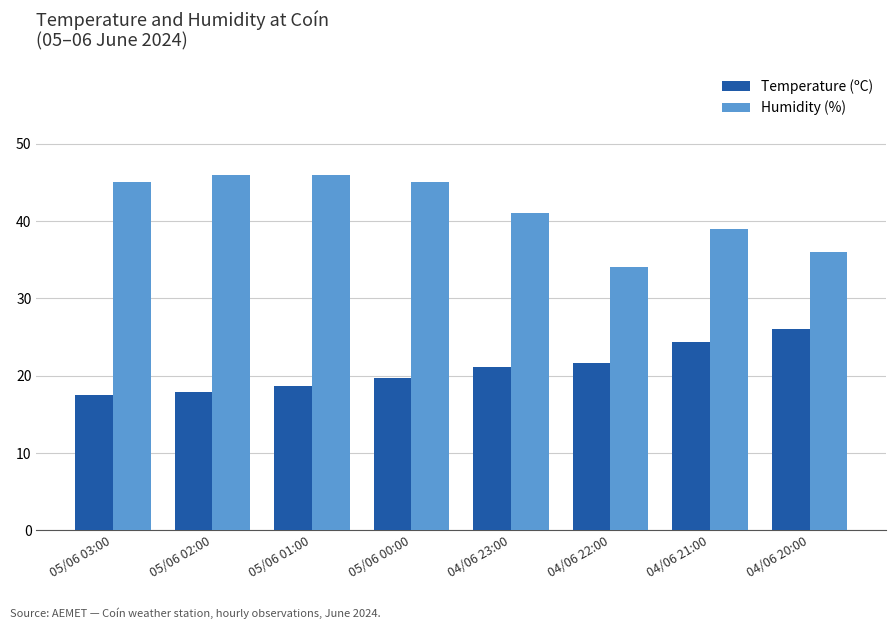

Where is Temperature (ºC) nearest to the value 21?

04/06 23:00